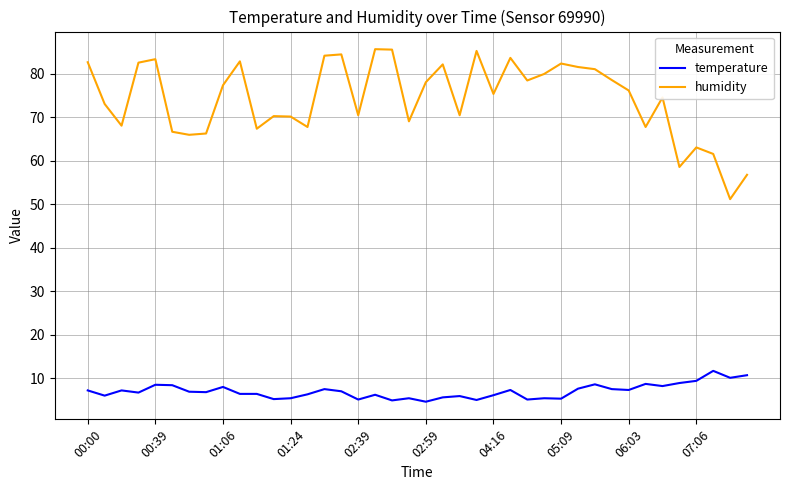

How many lines are shown in the chart?

2